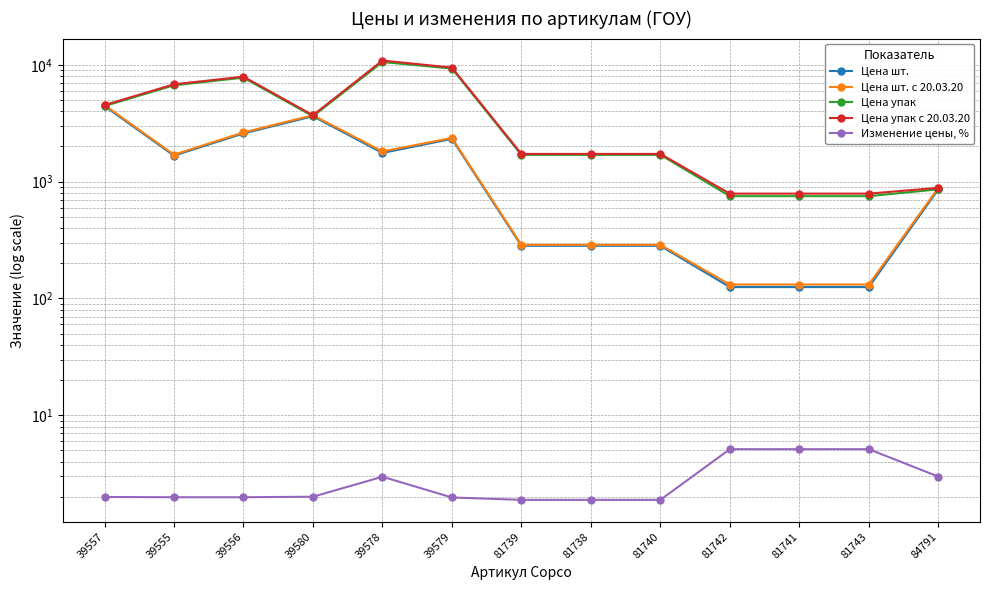

Where is Цена шт. с 20.03.20 nearest to the value 2327?

39579